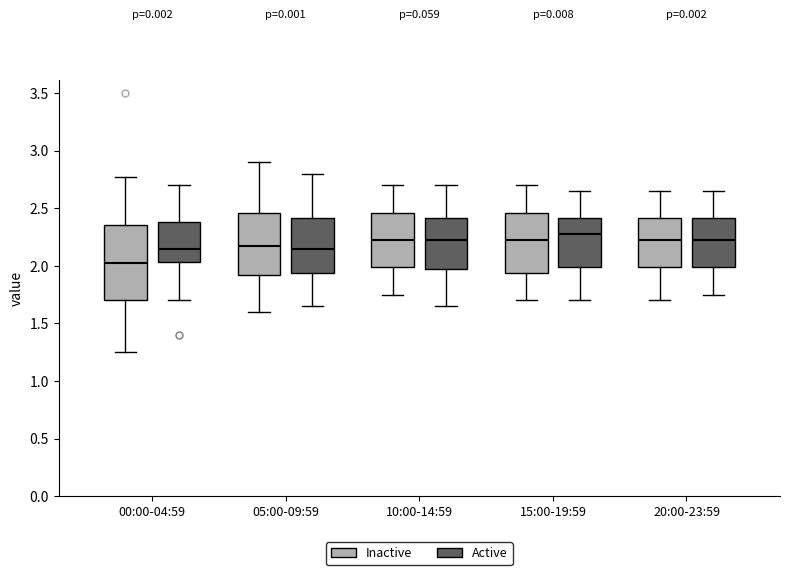

Reading left to right, transcribe this box plot: for each box, give where its median line is, the range the box spans, and where its two whiskers end, as read against the y-axis. The values are not printed on the chart, so give them approximately, as read against the axis.

00:00-04:59 (Inactive): median 2.05, box 1.70 to 2.35, whiskers 1.25 to 2.75
00:00-04:59 (Active): median 2.15, box 2.05 to 2.40, whiskers 1.70 to 2.70
05:00-09:59 (Inactive): median 2.20, box 1.95 to 2.45, whiskers 1.60 to 2.90
05:00-09:59 (Active): median 2.15, box 1.95 to 2.40, whiskers 1.65 to 2.80
10:00-14:59 (Inactive): median 2.25, box 2.00 to 2.45, whiskers 1.75 to 2.70
10:00-14:59 (Active): median 2.25, box 2.00 to 2.40, whiskers 1.65 to 2.70
15:00-19:59 (Inactive): median 2.25, box 1.95 to 2.45, whiskers 1.70 to 2.70
15:00-19:59 (Active): median 2.30, box 2.00 to 2.40, whiskers 1.70 to 2.65
20:00-23:59 (Inactive): median 2.25, box 2.00 to 2.40, whiskers 1.70 to 2.65
20:00-23:59 (Active): median 2.25, box 2.00 to 2.40, whiskers 1.75 to 2.65